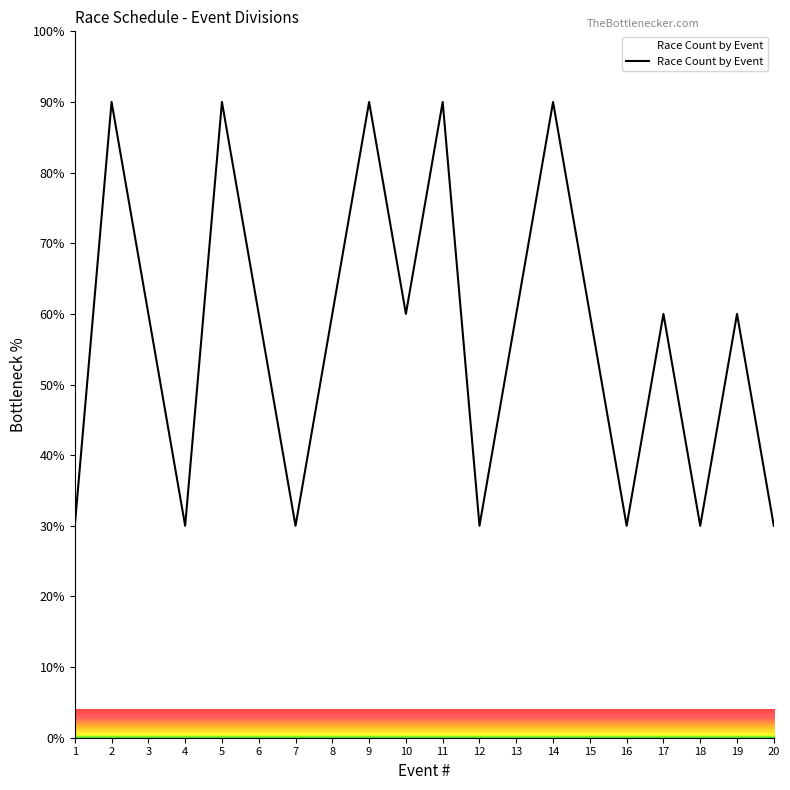

At which label does the data first exceed 60?

2